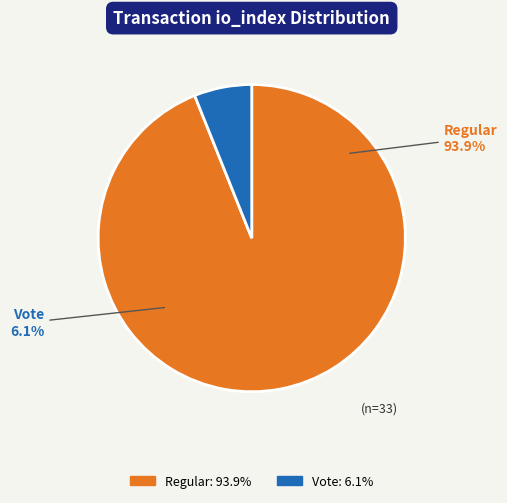

To the nearest percent, what is the difference between the largest and smallest slice percentages?

88%